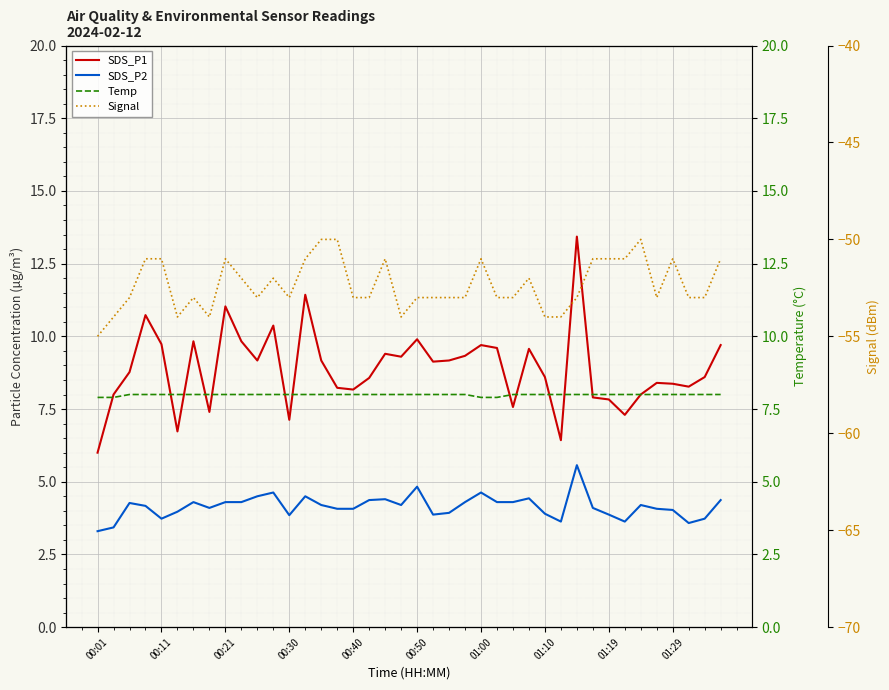

True or false: Signal and SDS_P1 cross at least once.

False